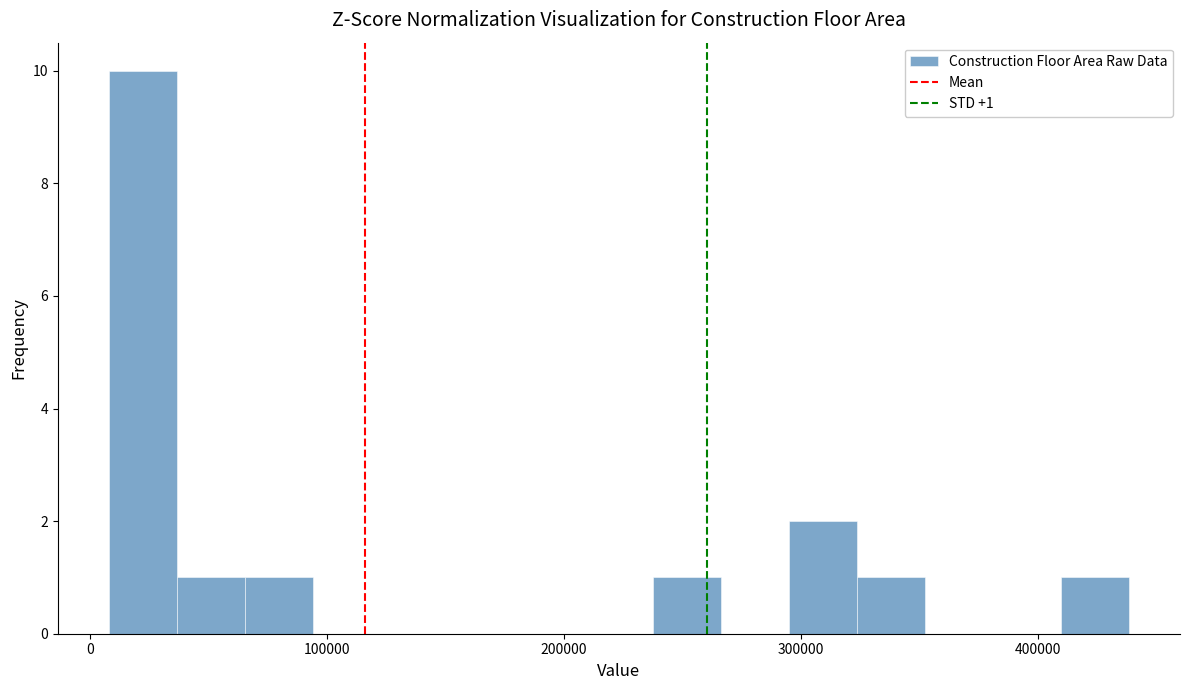

Around what value on the x-axis is the tallest bar? Give the approximate position of its centre, as read against the axis.

20000